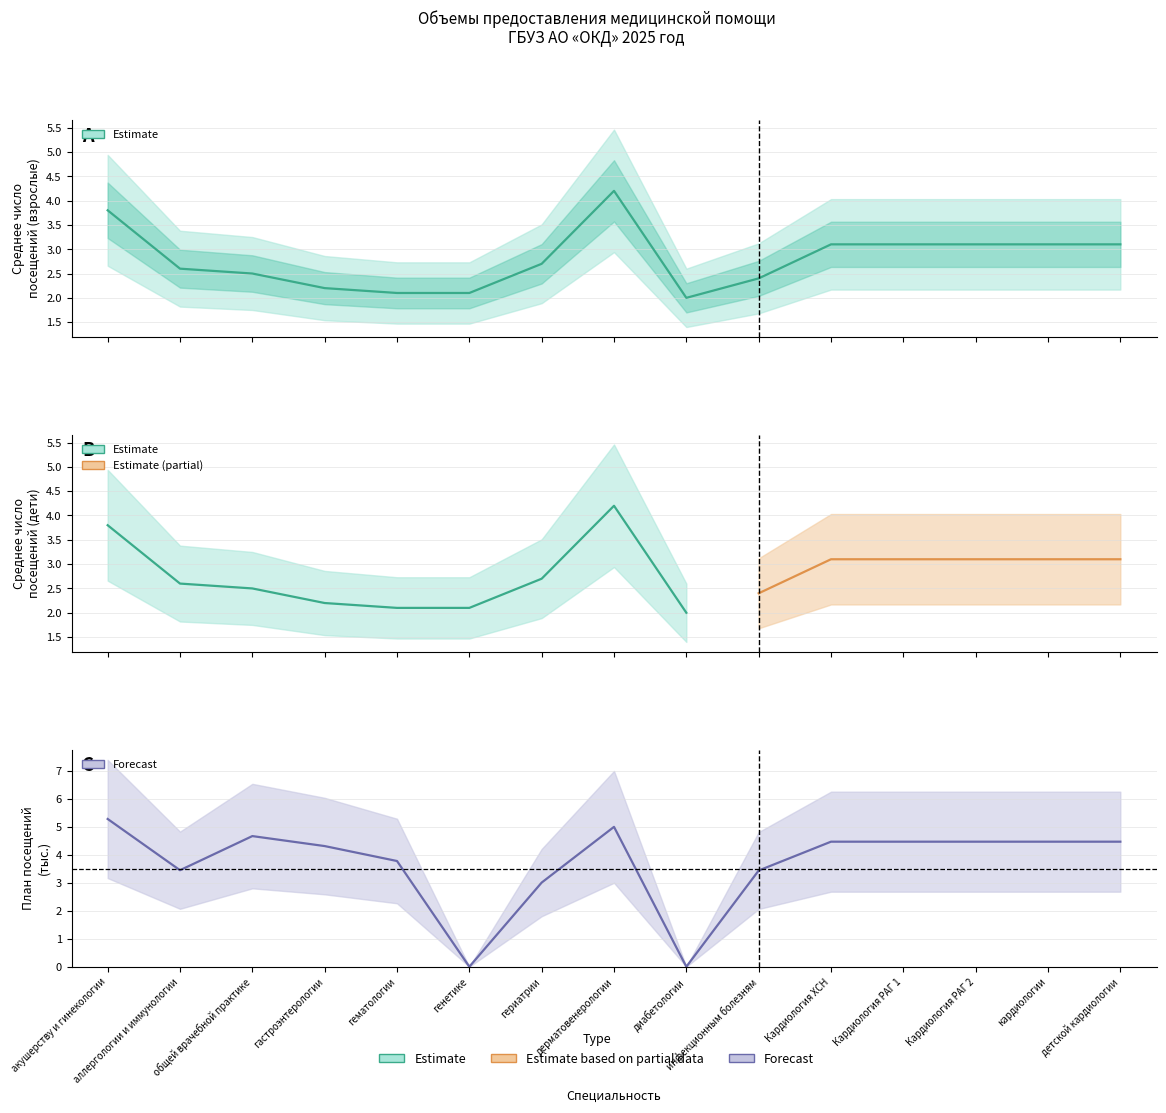

What is the sum of all values?

42.1